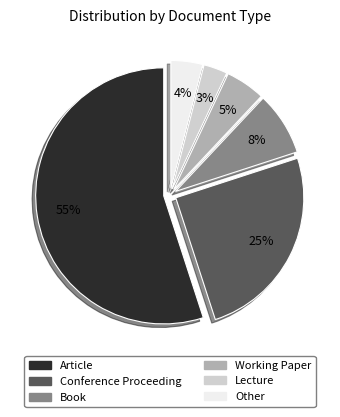

To the nearest percent, what is the difference between the largest and smallest slice percentages?

52%